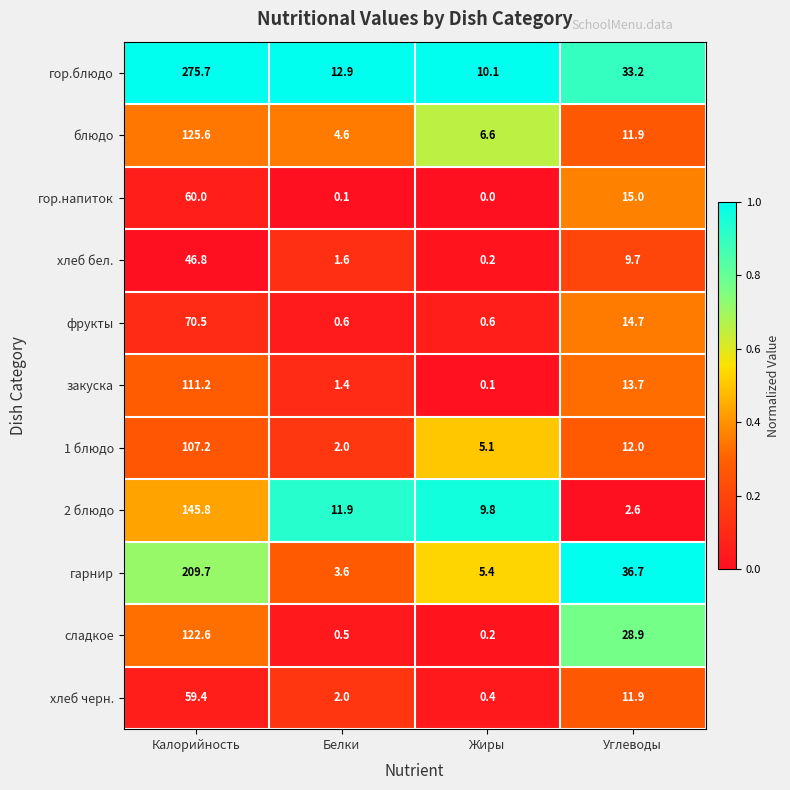

Which series has the largest total across all categories?

гор.блюдо